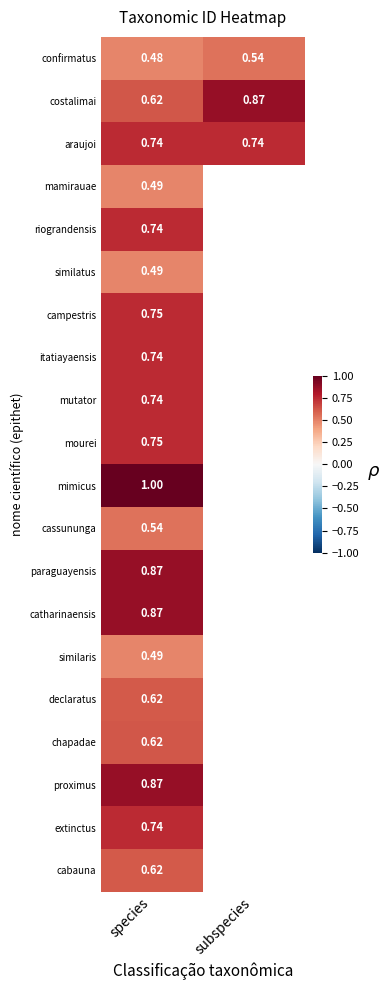

List the labels in order of mourei value, smallest first.

species, subspecies